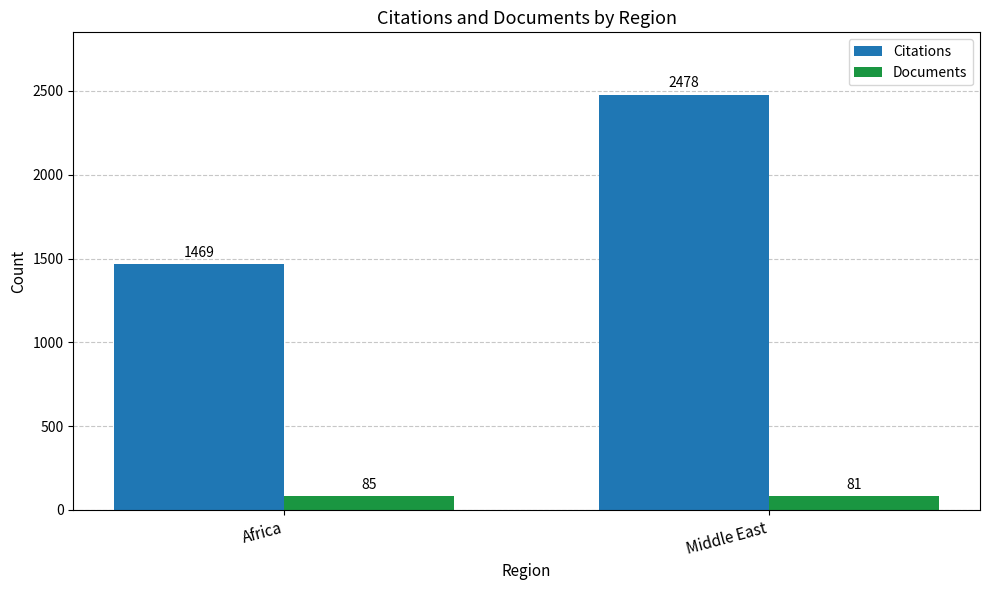

Reading left to right, transcribe all the data shown in this chart.

Citations: 1469	2478
Documents: 85	81